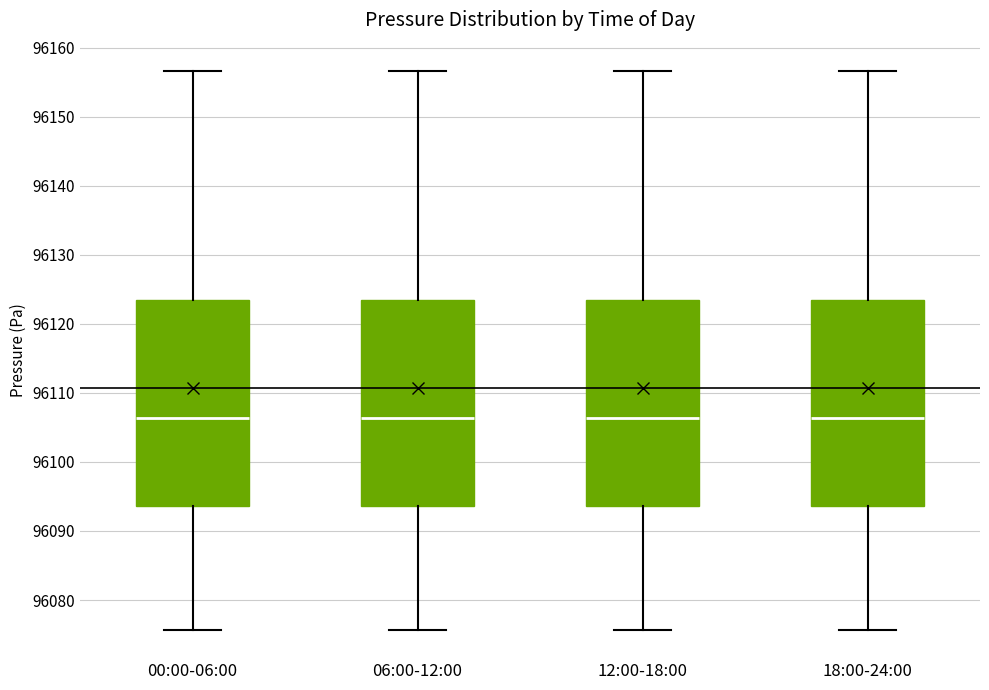

Reading left to right, read every box against the y-axis: the position of its median line, the range the box covers, and the ends of its whiskers. The values are not printed on the chart, so give them approximately, as read against the axis.

00:00-06:00: median 96106, box 96094 to 96124, whiskers 96076 to 96157
06:00-12:00: median 96106, box 96094 to 96124, whiskers 96076 to 96157
12:00-18:00: median 96106, box 96094 to 96124, whiskers 96076 to 96157
18:00-24:00: median 96106, box 96094 to 96124, whiskers 96076 to 96157